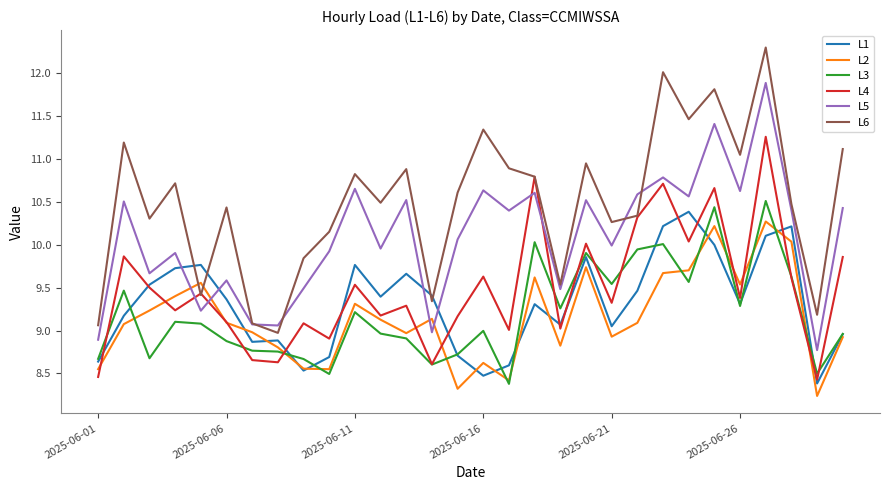

Which series has the largest range (max minus min)?

L6